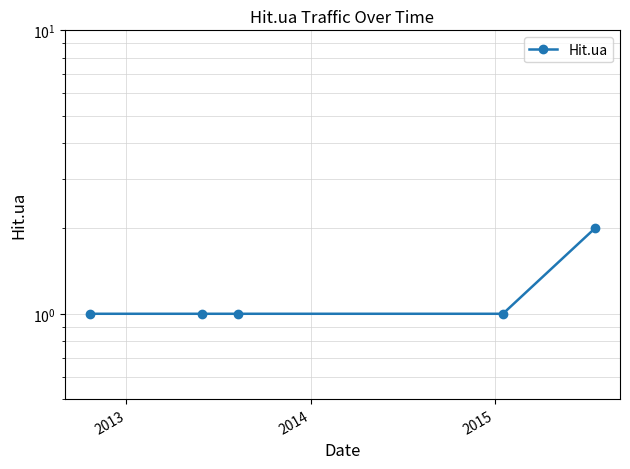

Reading left to right, transcribe all the data shown in this chart.

1	1	1	1	2